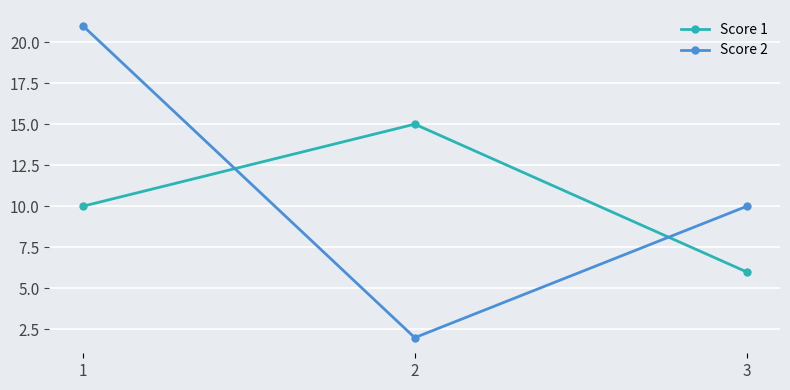

What is the lowest value of the Score 2 series?

2